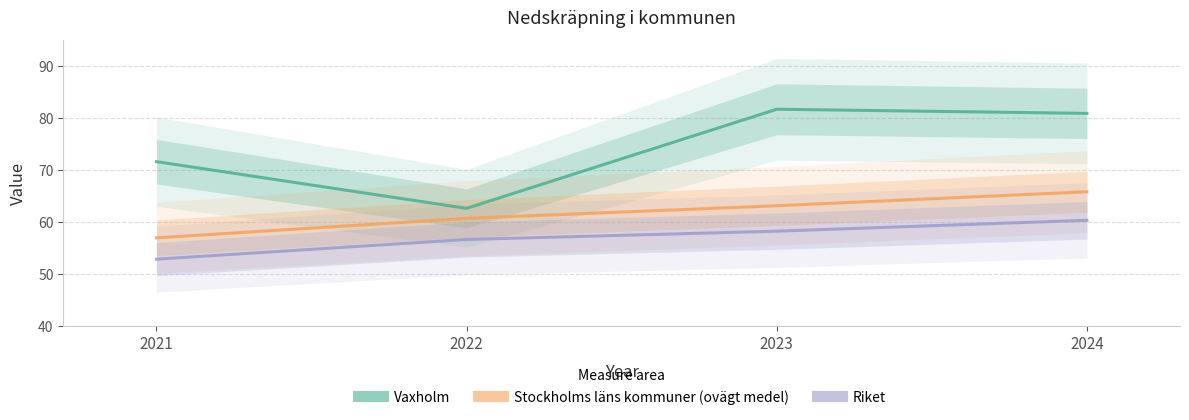

At which label does Riket reach its peak?

2024